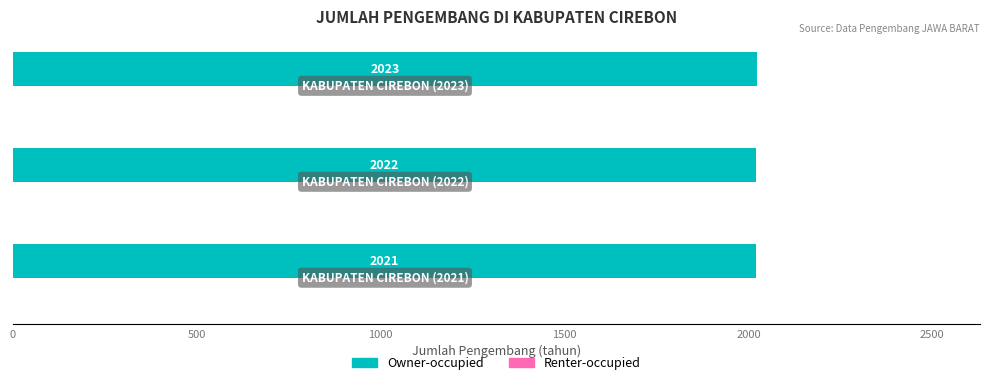

Reading top to bottom, list all the values displayed in this chart.

2023	2022	2021